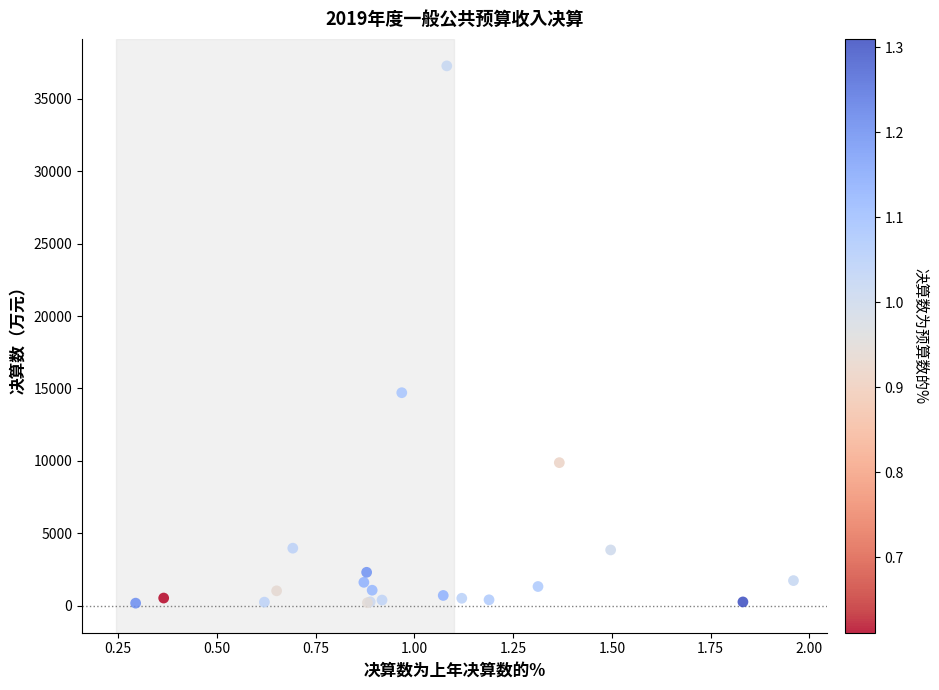

What Y value in the scatter plot is closest to 18722?

14705